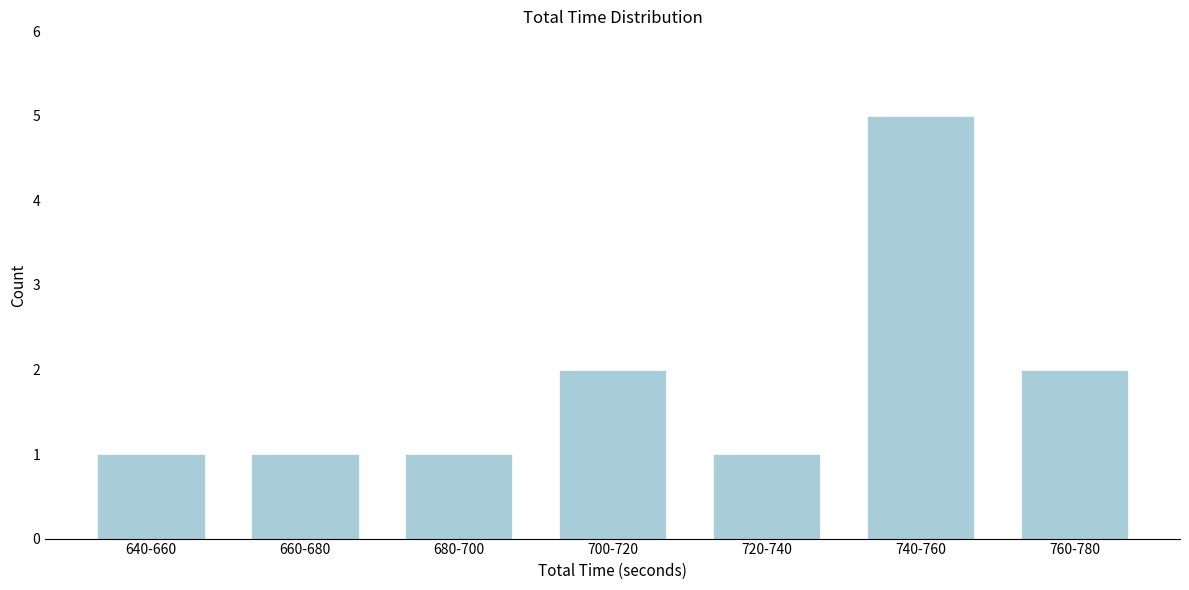

Reading right to left, transcribe all the data shown in this chart.

2	5	1	2	1	1	1